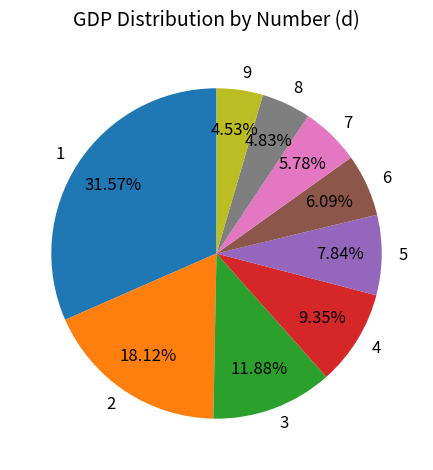

Between 4 and 6, which is larger?

4